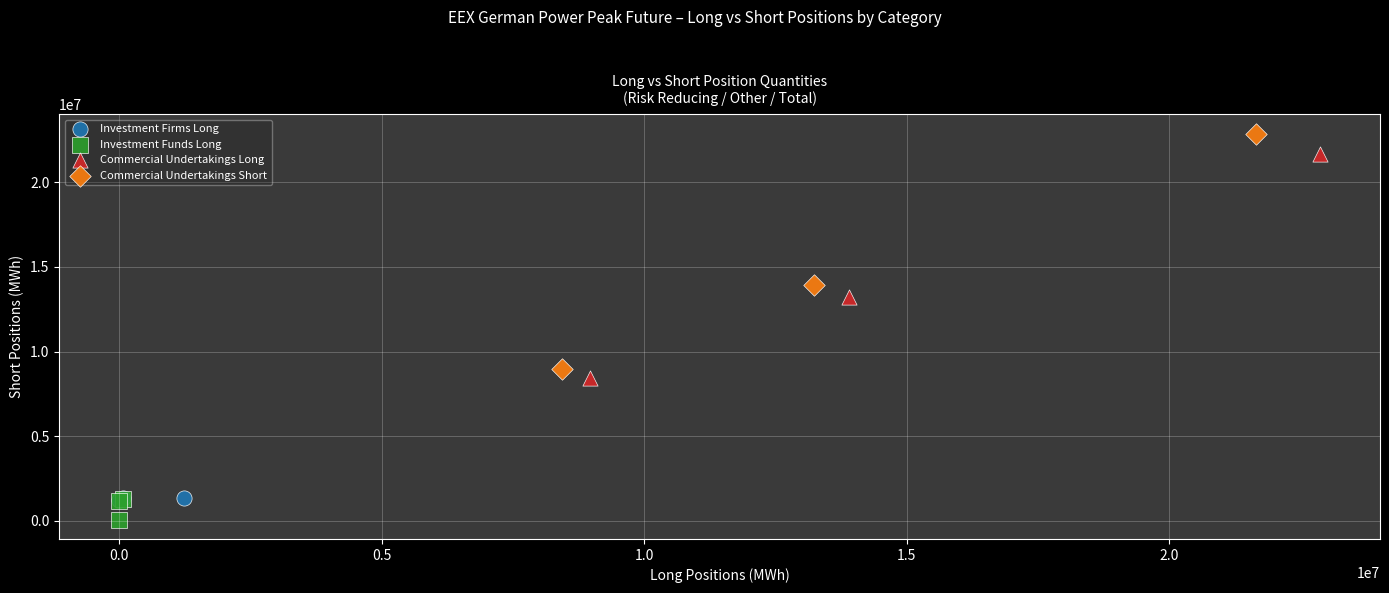

Which series reaches the minimum Y coordinate?

Investment Funds Long